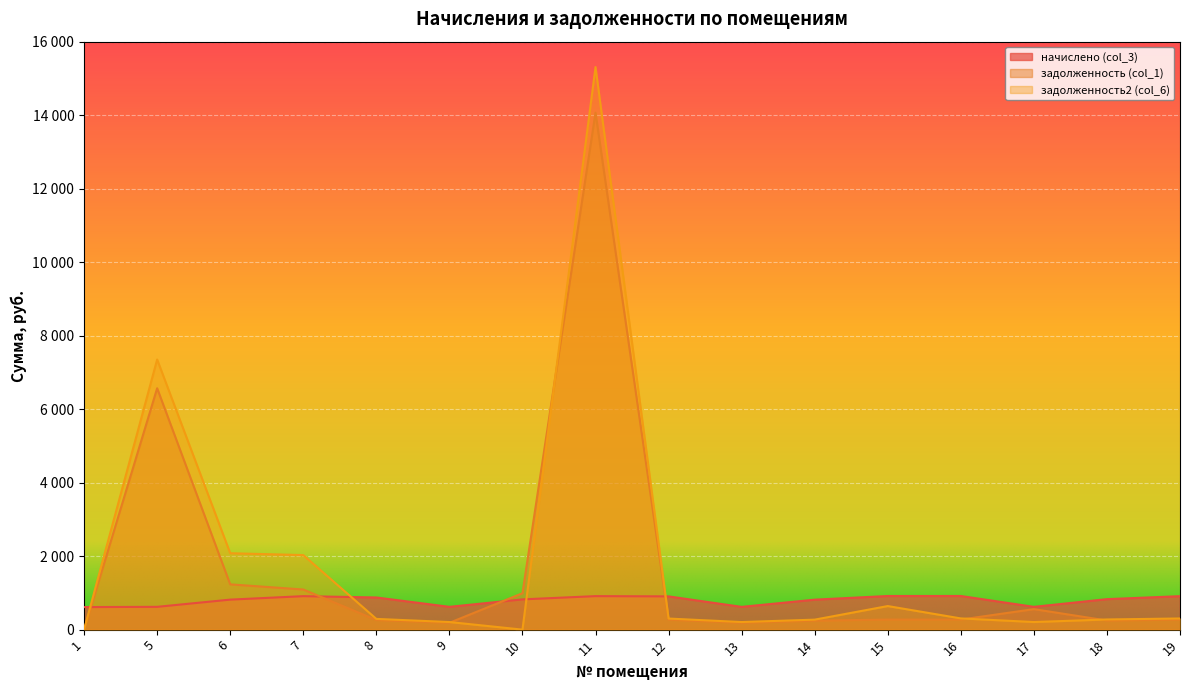

Reading left to right, extract all data points from this chart.

начислено (col_3): 613.4	620.2	816.4	910.9	875.1	620.4	823.2	911.7	904.9	619.4	815.6	915.1	915.5	620.2	829.6	910.7
задолженность (col_1): 0.0	6568.4	1232.1	1091.7	261.9	185.7	990.5	14066.3	270.8	185.8	244.1	273.9	274.0	557.7	248.3	272.6
задолженность2 (col_6): 0.0	7350.4	2079.0	2028.8	291.7	206.8	0.0	15309.7	301.6	206.5	271.9	641.3	305.2	206.7	276.5	303.6